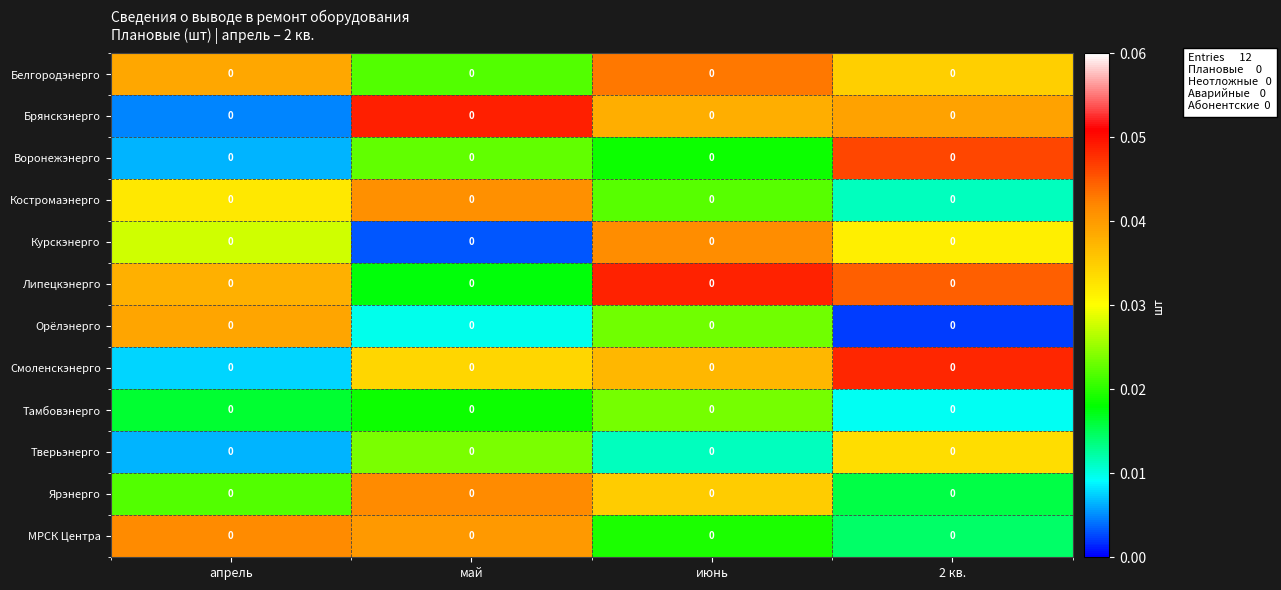

Where is Смоленскэнерго nearest to the value 0?

апрель